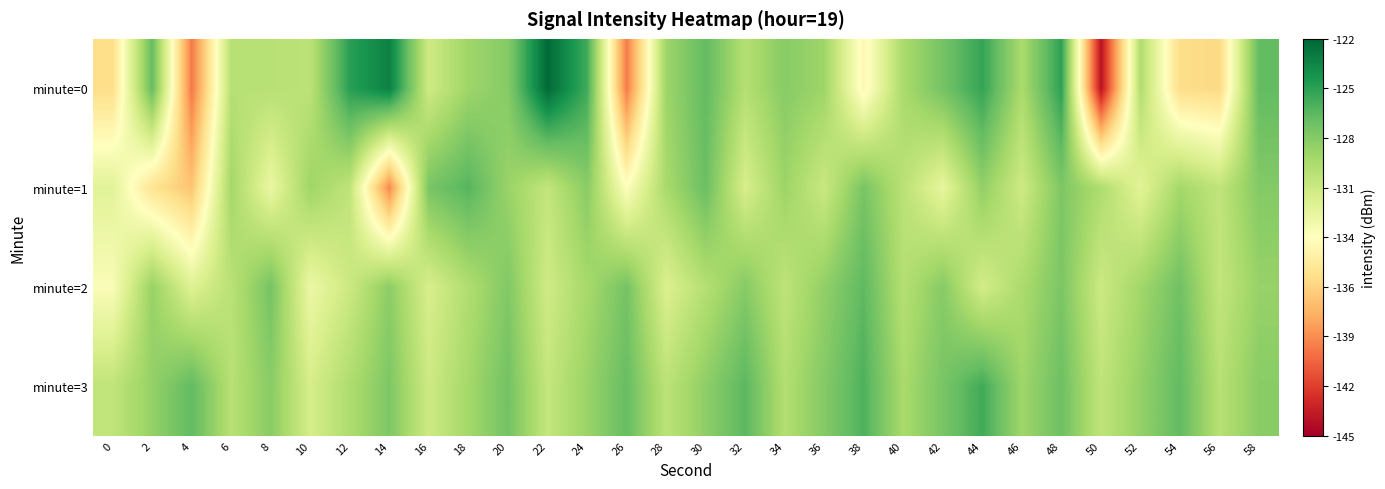

How many data points does each series have?

30